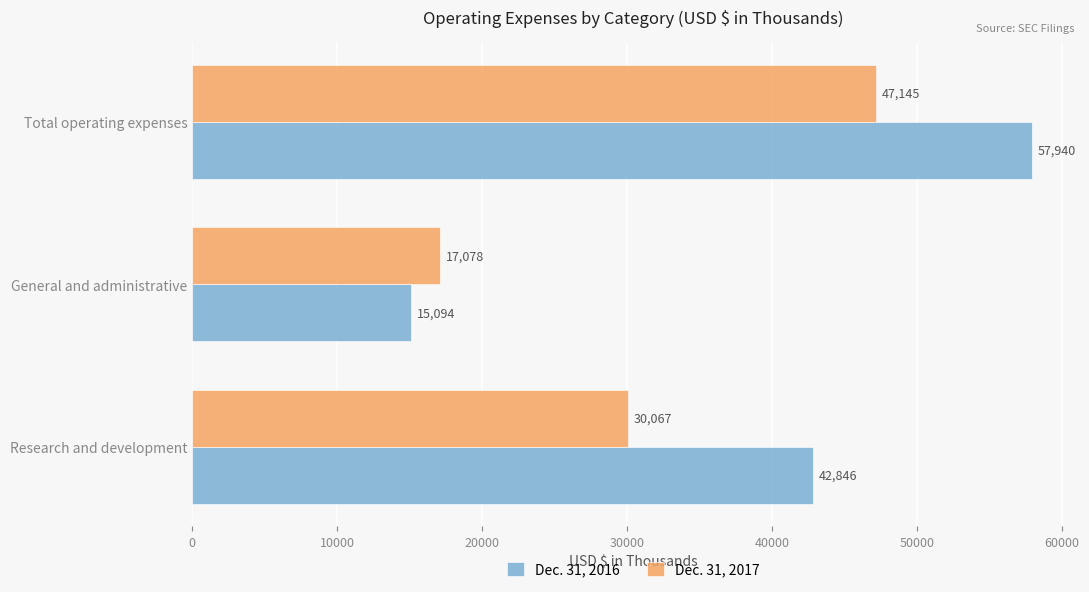

What is the minimum value shown in the chart?

15094